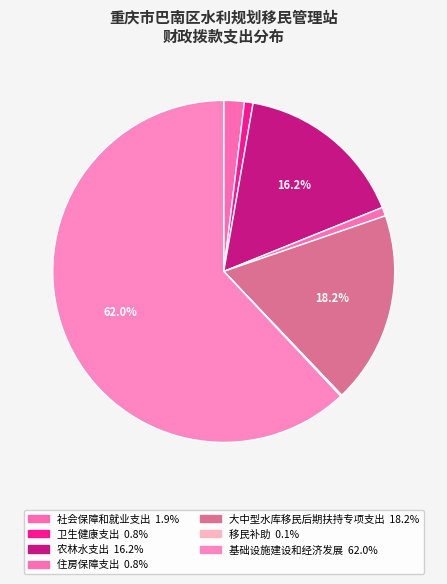

What percentage do 移民补助 and 社会保障和就业支出 together represent?

2.1%